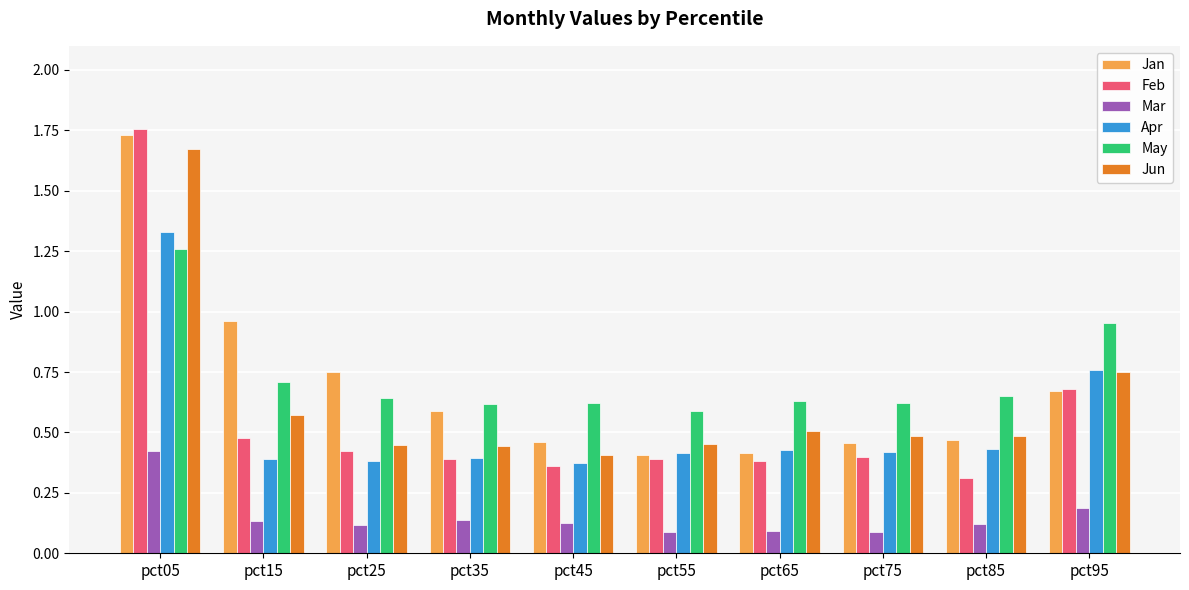

The May series shows 0.3 at pct55. True or false?

False